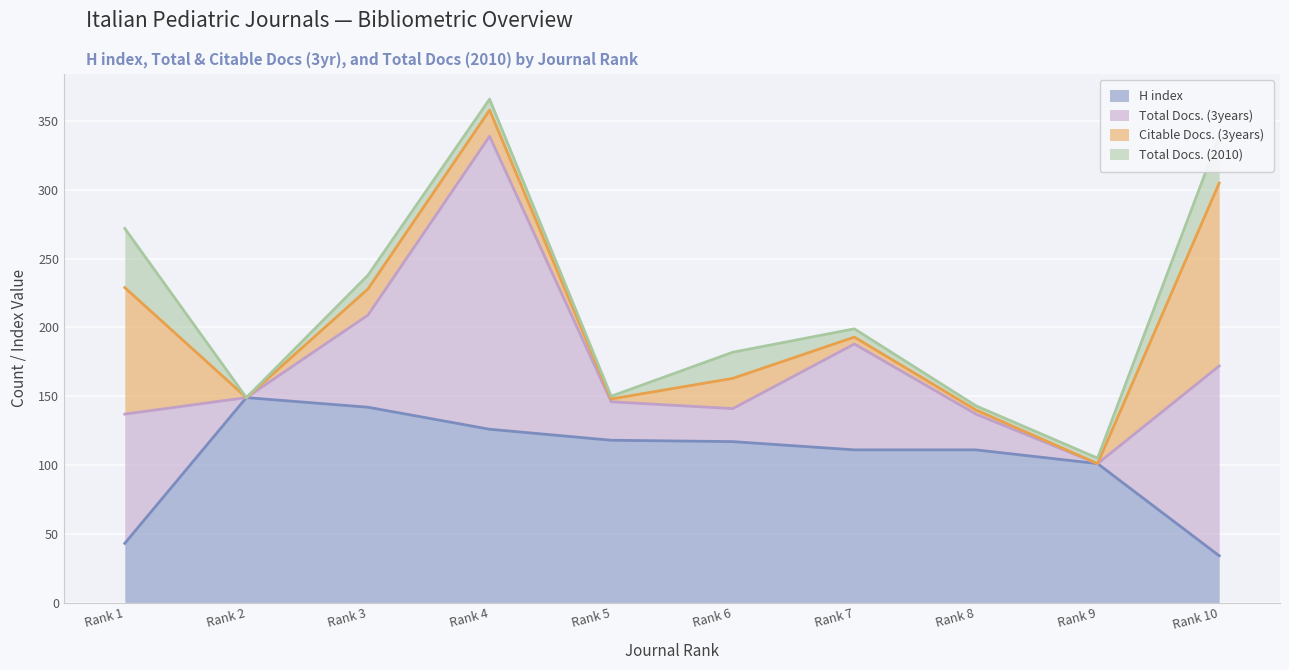

Where is the first local minimum for Citable Docs. (3years)?

Rank 2